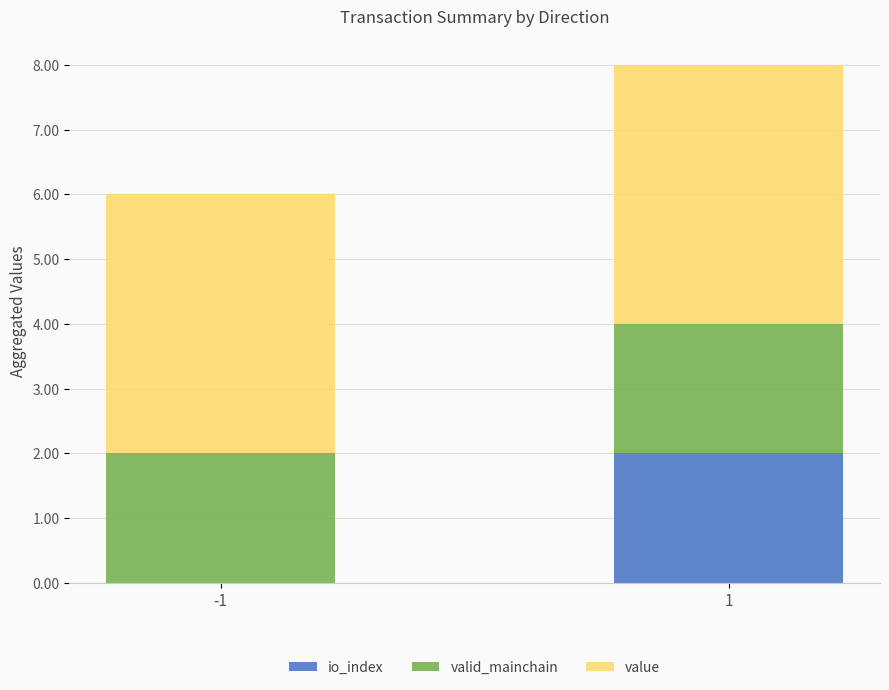

Is it true that io_index equals 1.0 at 1?

False